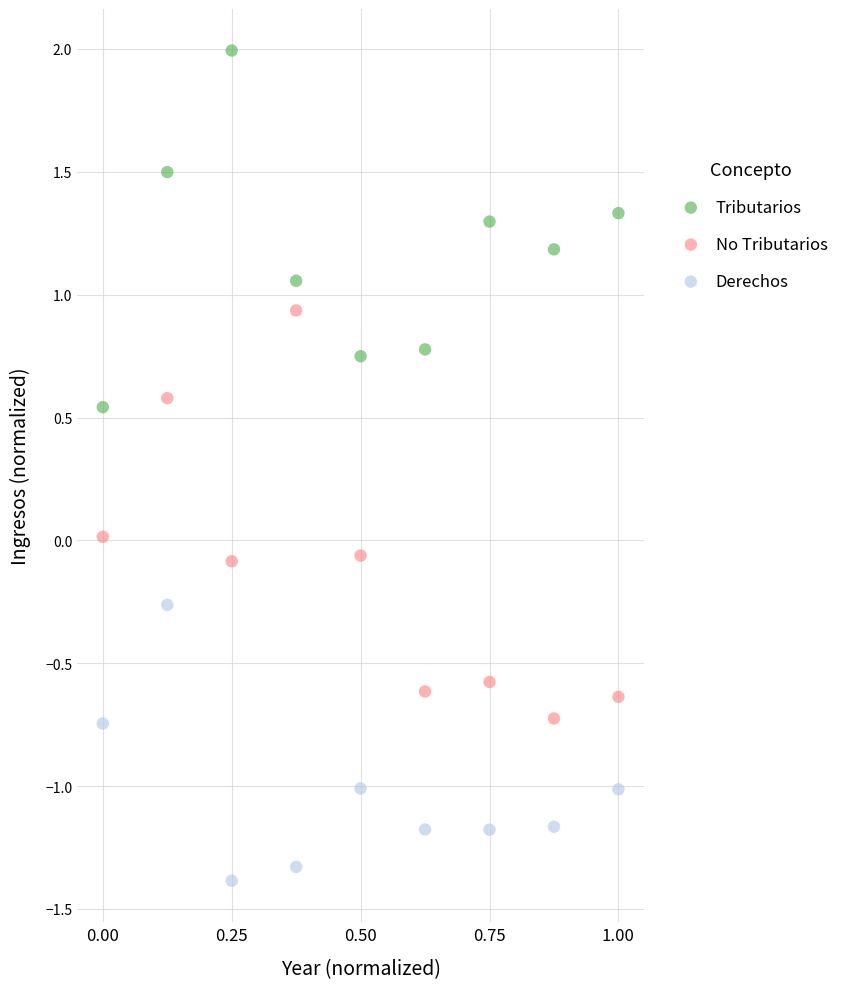

What are all the series names shown in the legend?

Tributarios, No Tributarios, Derechos